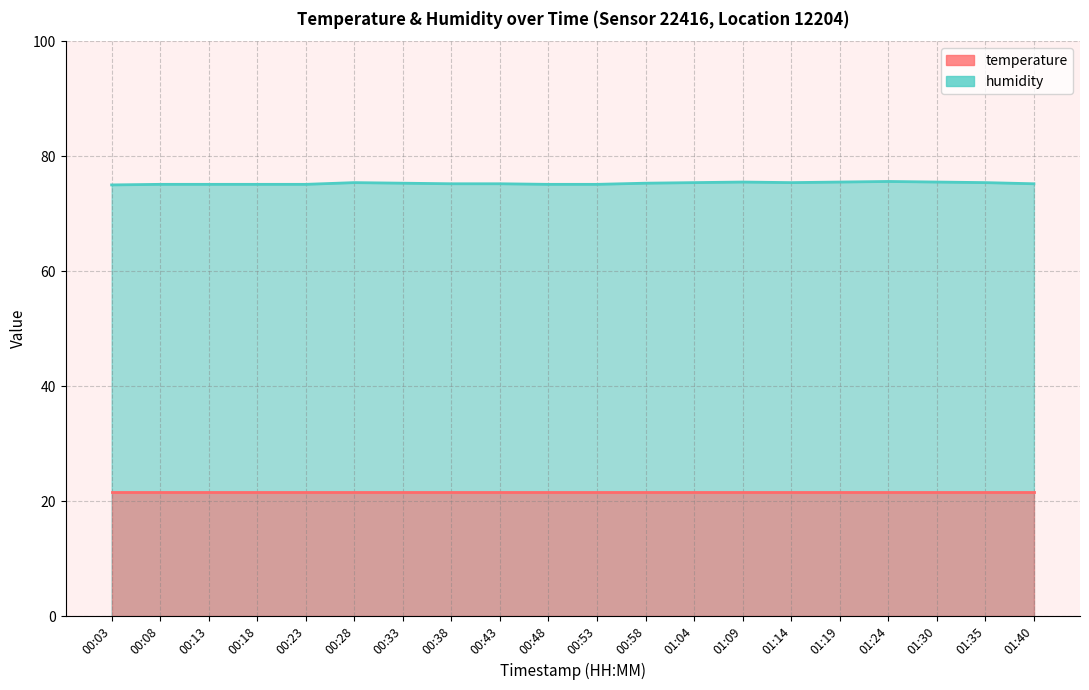

What is the greatest value displayed?

75.6